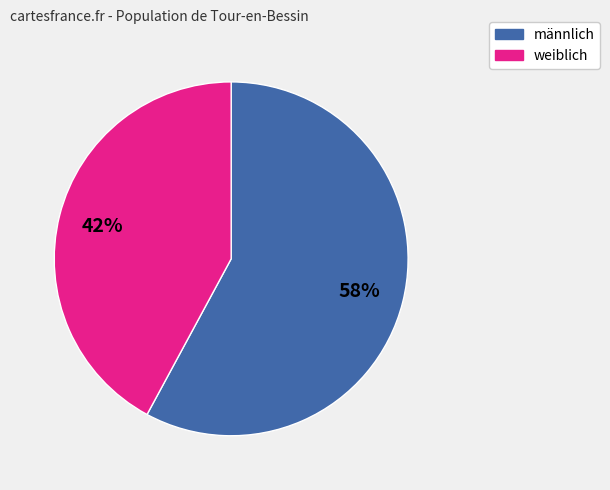

To the nearest percent, what is the difference between the largest and smallest slice percentages?

16%